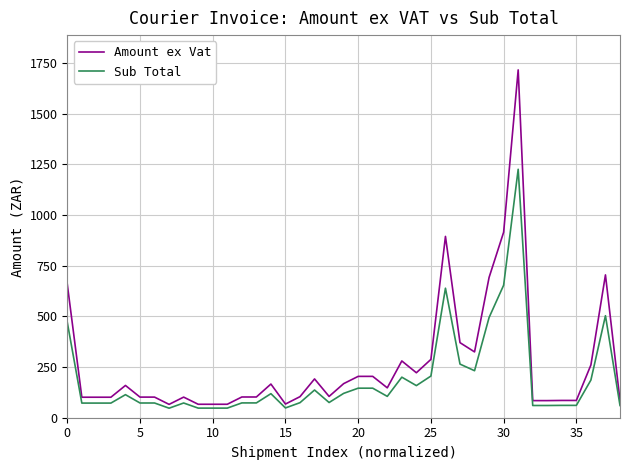

Which series has the largest total across all categories?

Amount ex Vat